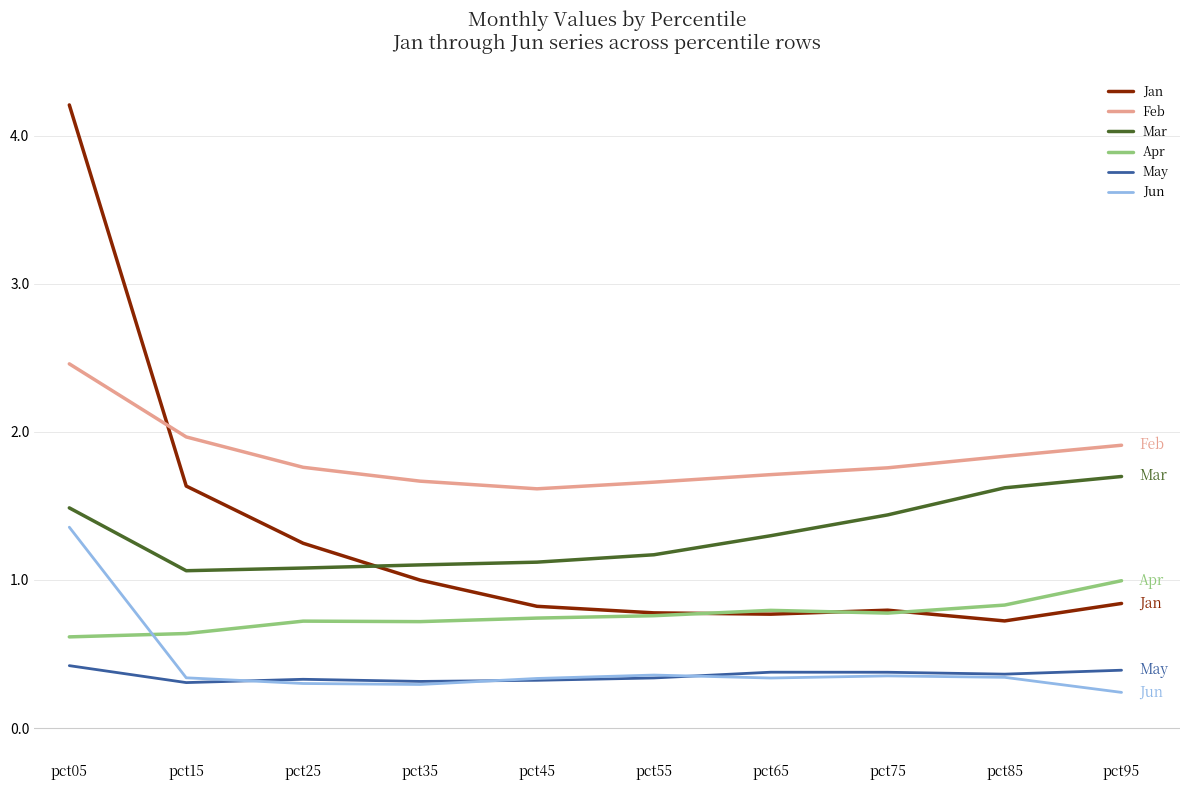

What is the total value across all series at pct05?

10.5